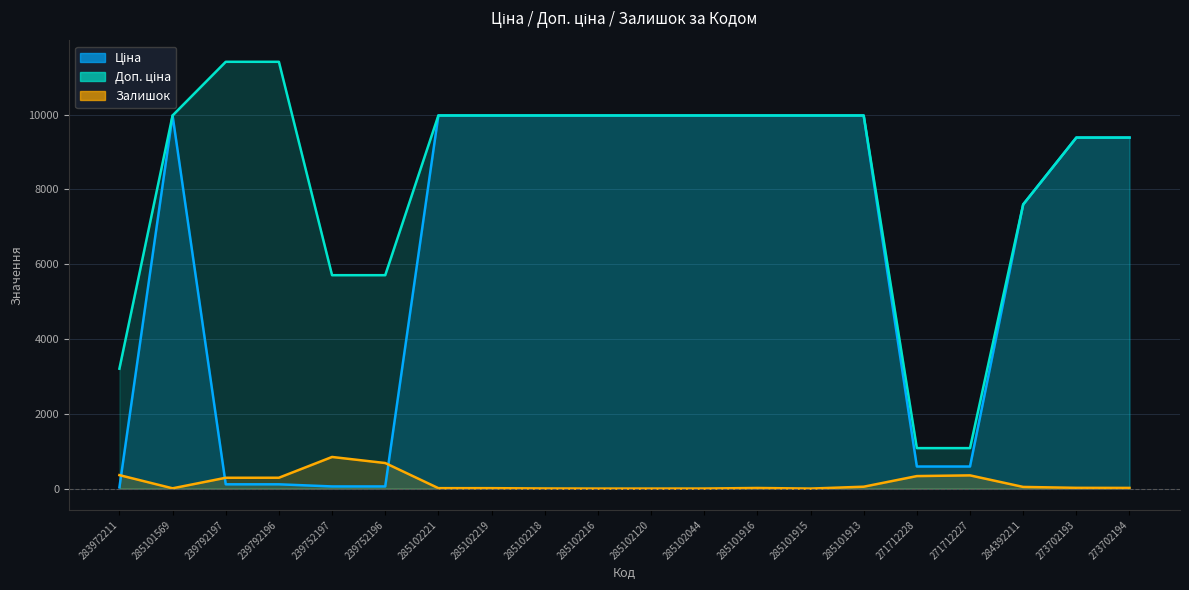

Between 271712227 and 239792196, which is larger?

271712227